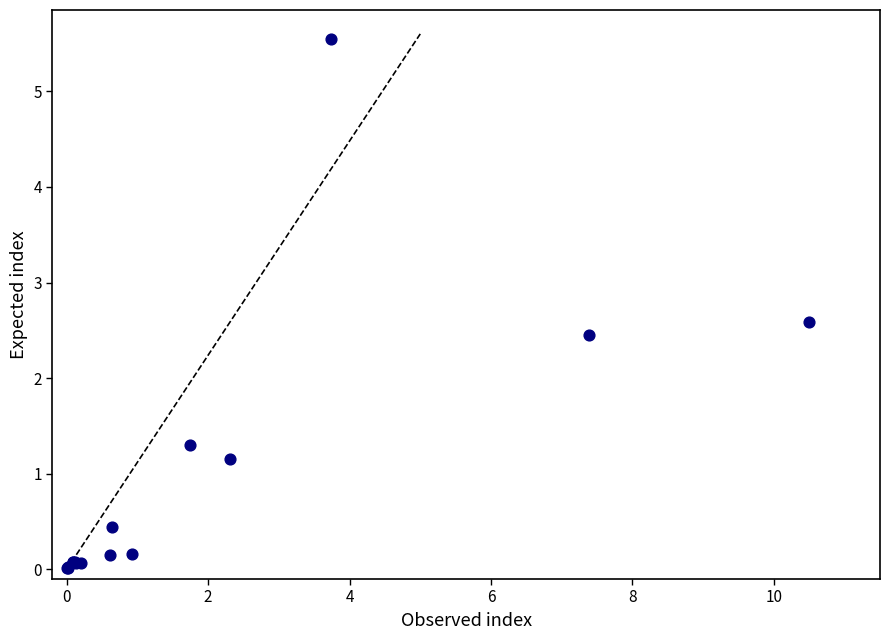

What Y value in the scatter plot is closest to 2?

2.5